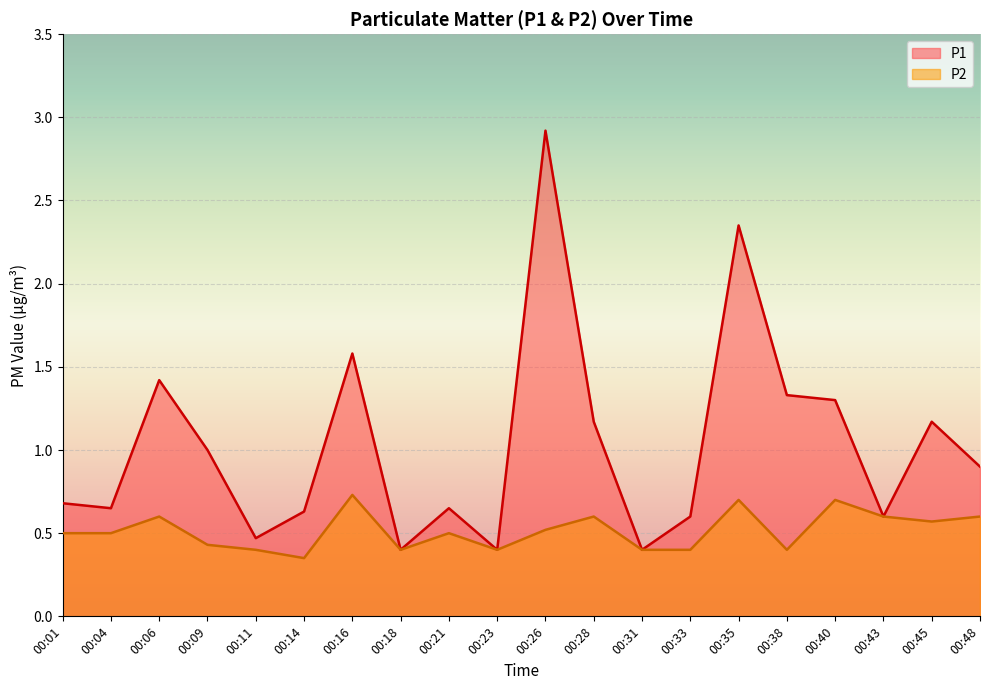

What is the difference between the second highest and minimum values in the P2 series?

0.3